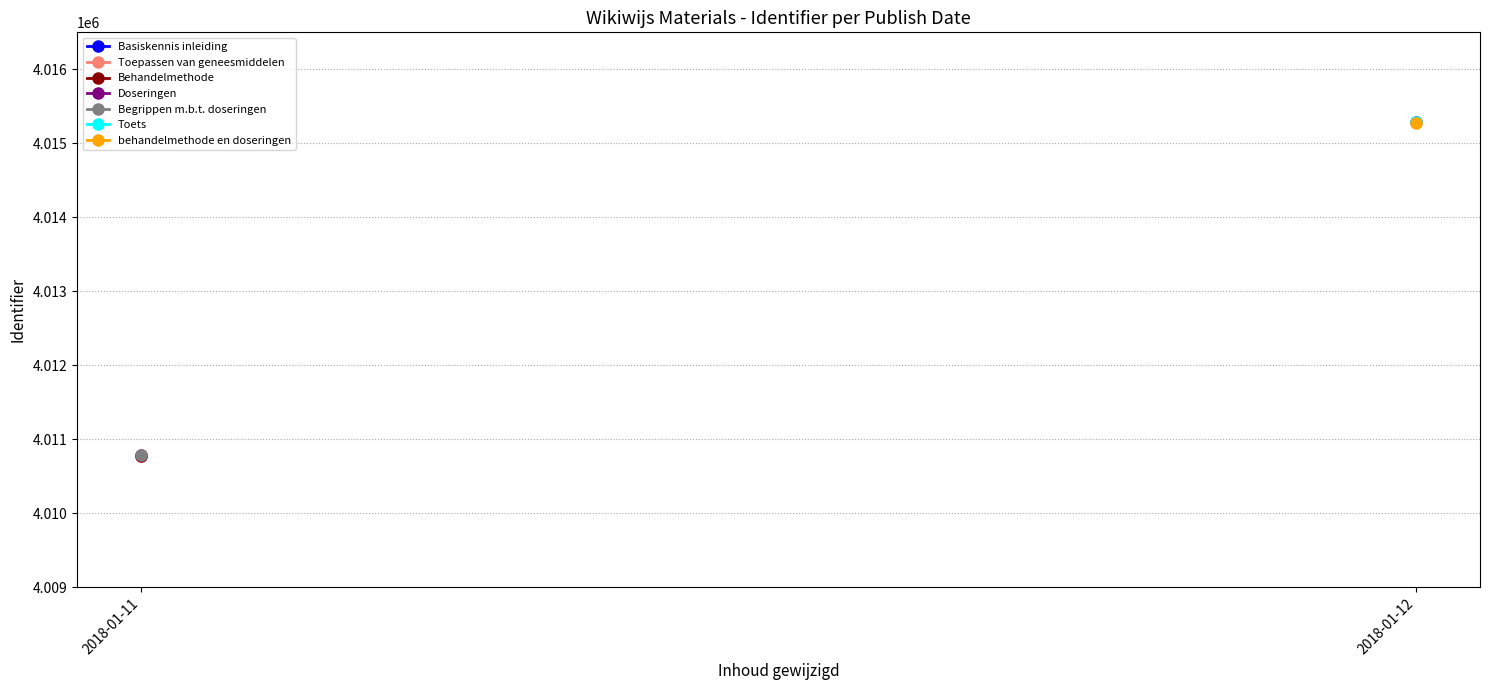

Reading right to left, extract all data points from this chart.

2018-01-12=4015277	2018-01-12=4015292	2018-01-11=4010786	2018-01-11=4010784	2018-01-11=4010780	2018-01-11=4010779	2018-01-12=4015294